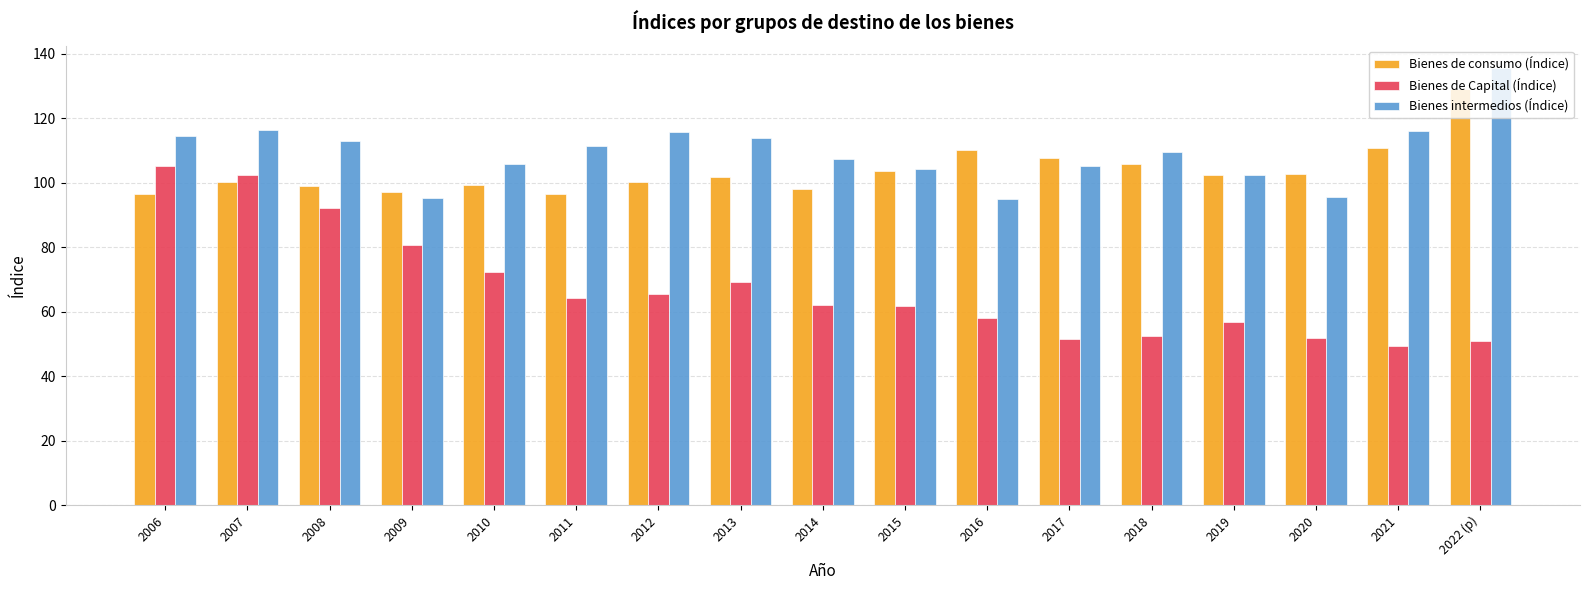

At 2009, list the series in order from largest to smallest.

Bienes de consumo (Índice), Bienes intermedios (Índice), Bienes de Capital (Índice)